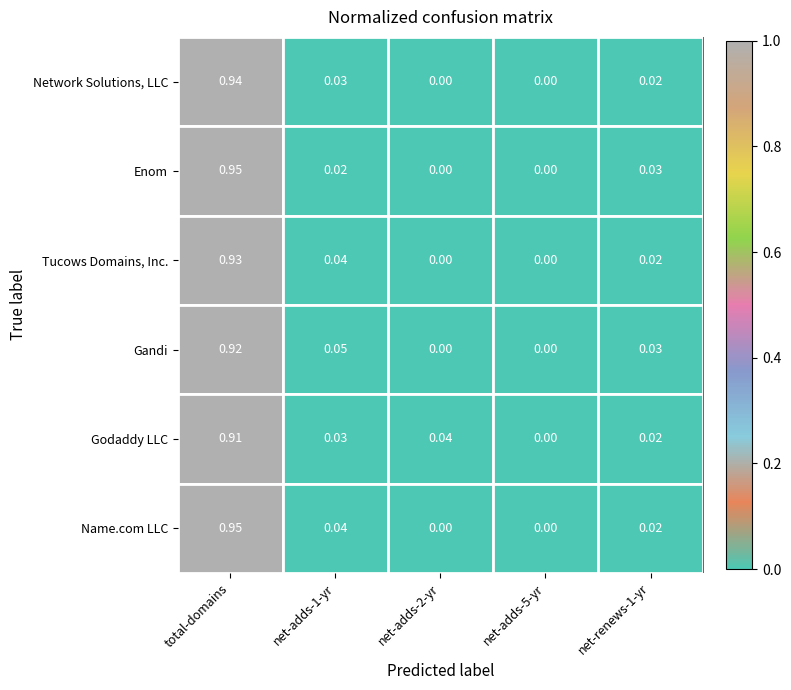

Between net-adds-2-yr and net-adds-5-yr, which series saw the biggest shift?

Godaddy LLC